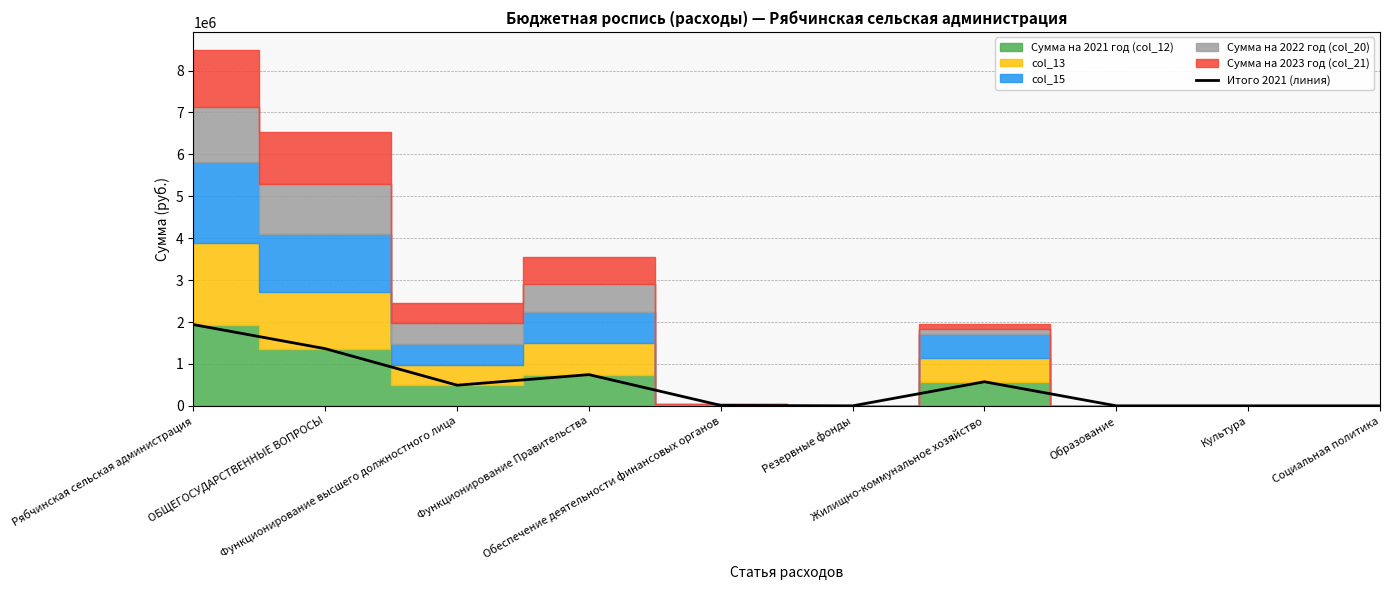

At which category does the data reach its first local valley?

Функционирование высшего должностного лица